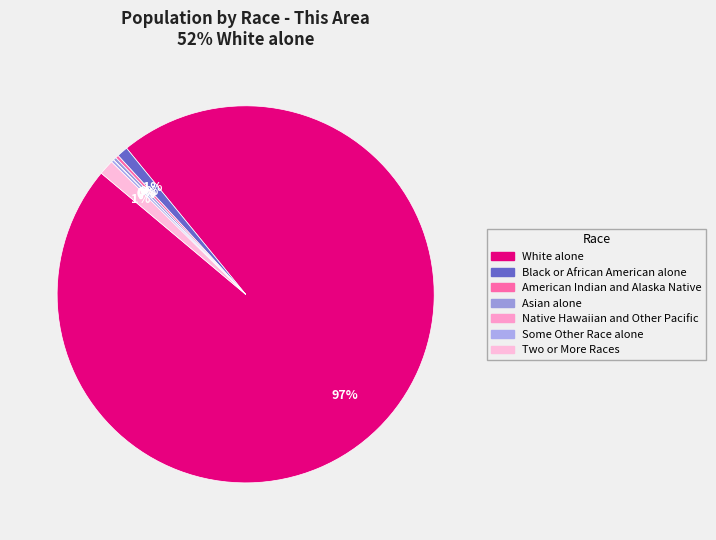

The Some Other Race alone slice represents 1% of the pie. True or false?

False